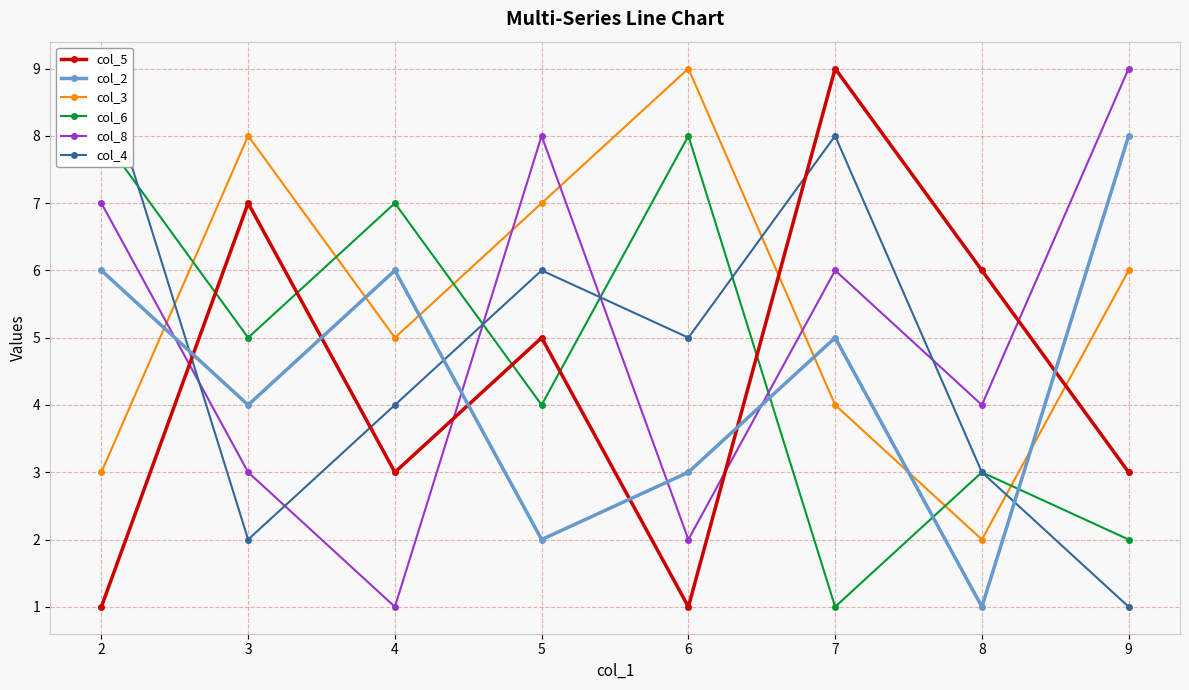

What is the average value of the col_3 series?

6